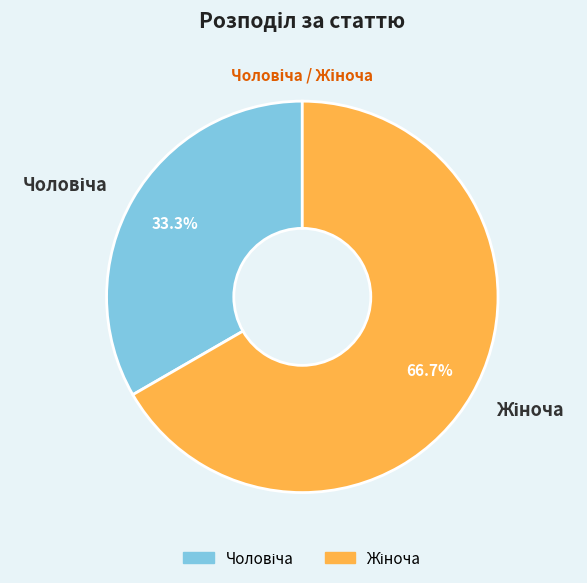

Is there any slice that represents more than half of the pie?

Yes